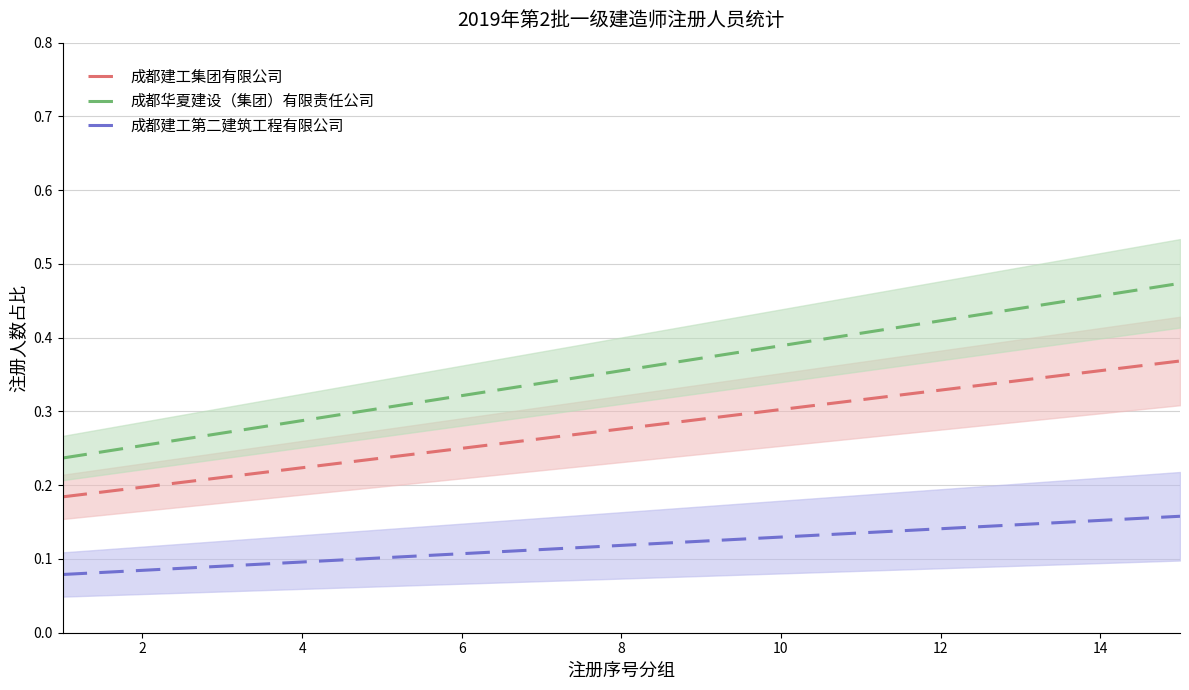

Is this an area chart (filled region under the line)?

No